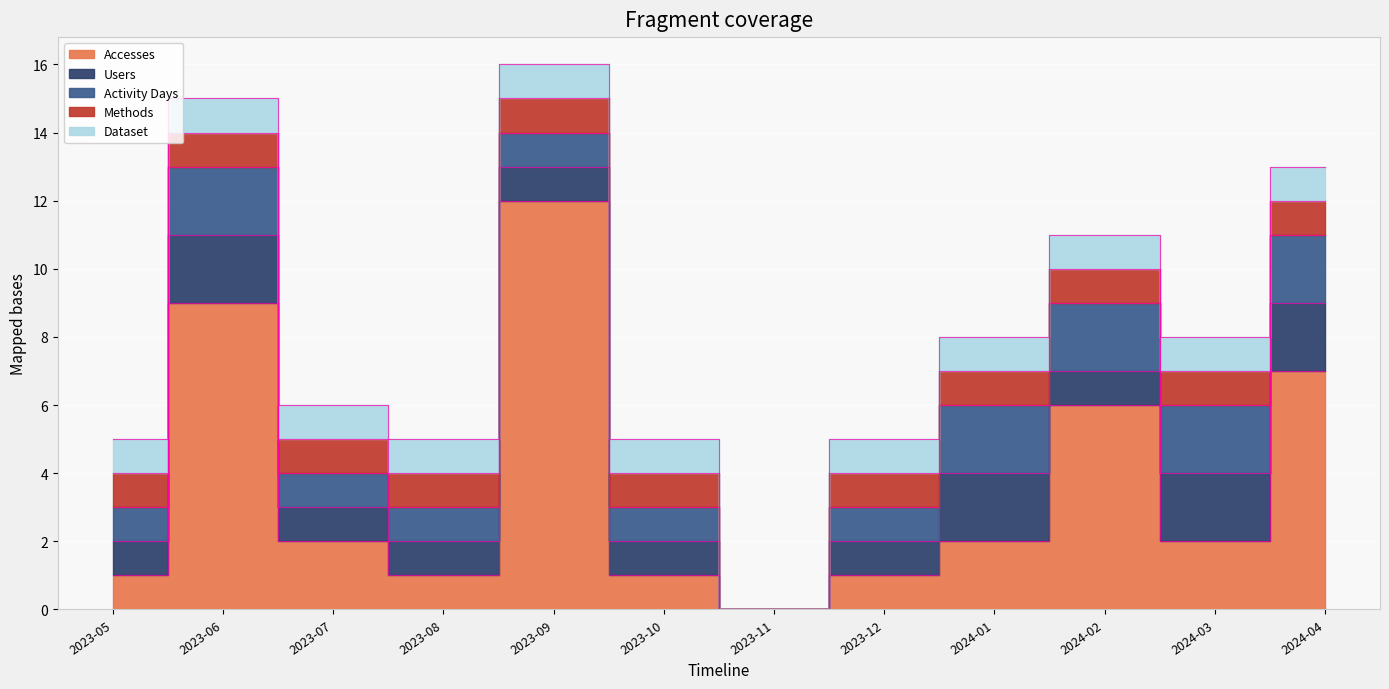

What is the label of the 2nd point from the right?

2024-03